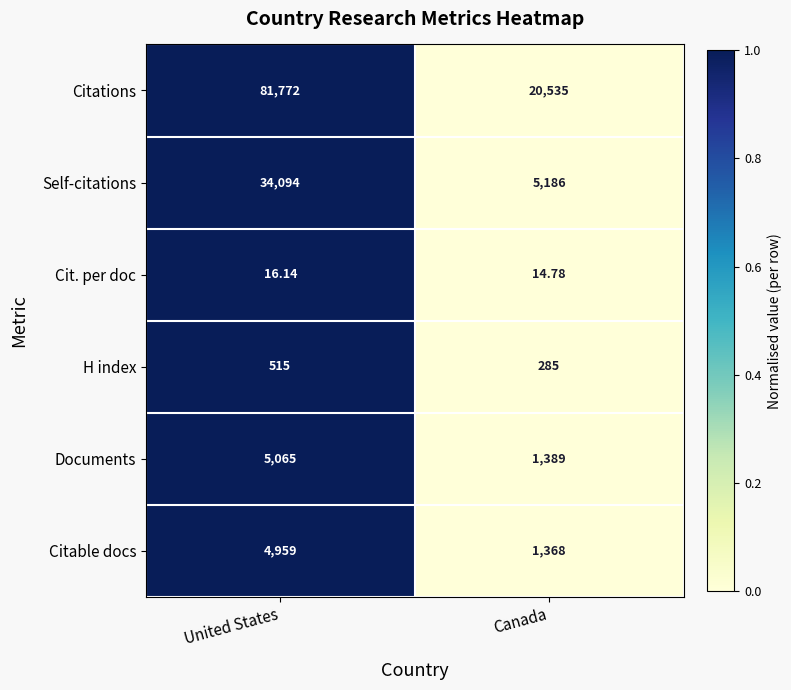

Which series has the widest spread of values?

Citations